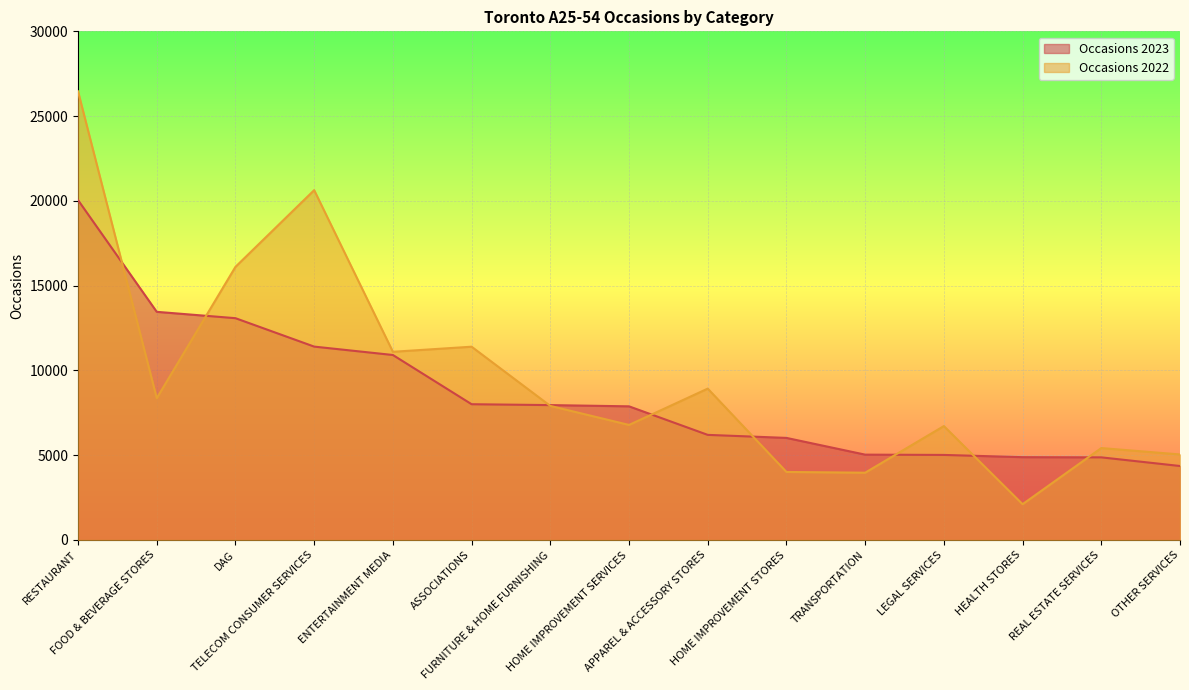

What is the label of the 15th point from the left?

OTHER SERVICES